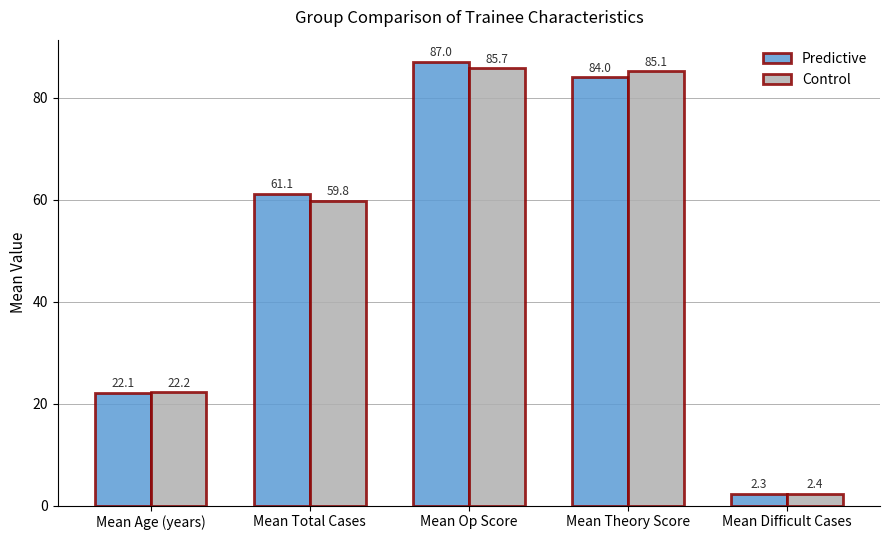

What is the minimum value for Control?

2.4